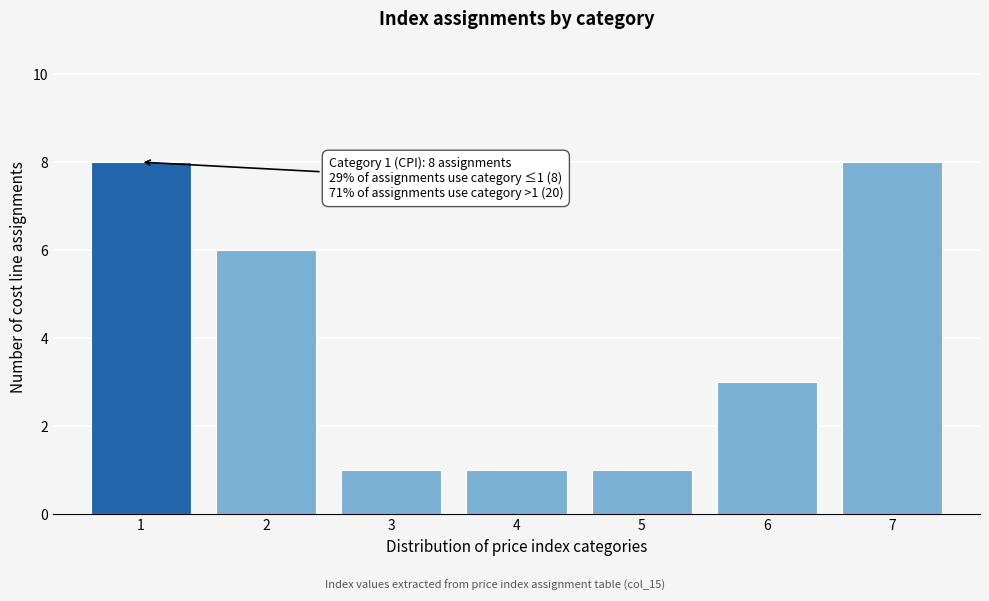

Reading right to left, list all the values displayed in this chart.

8	3	1	1	1	6	8